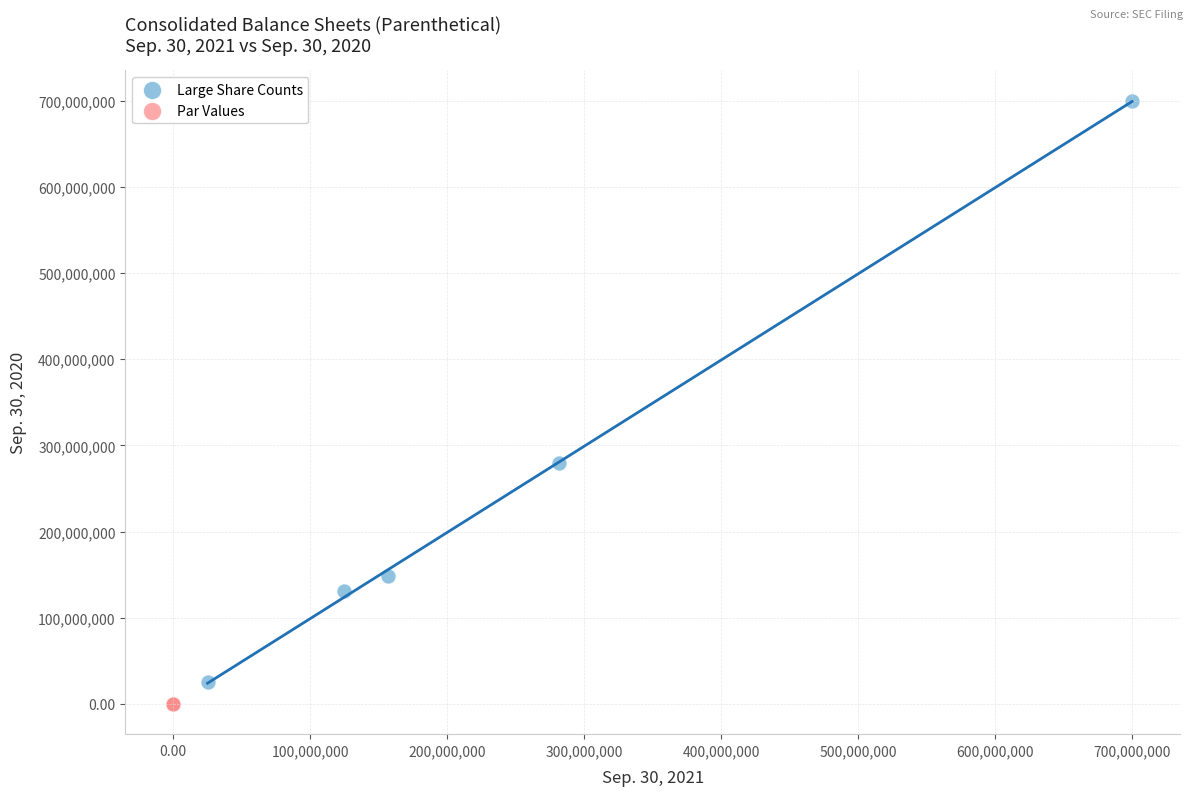

Which series has the largest Y range (max minus min)?

Large Share Counts